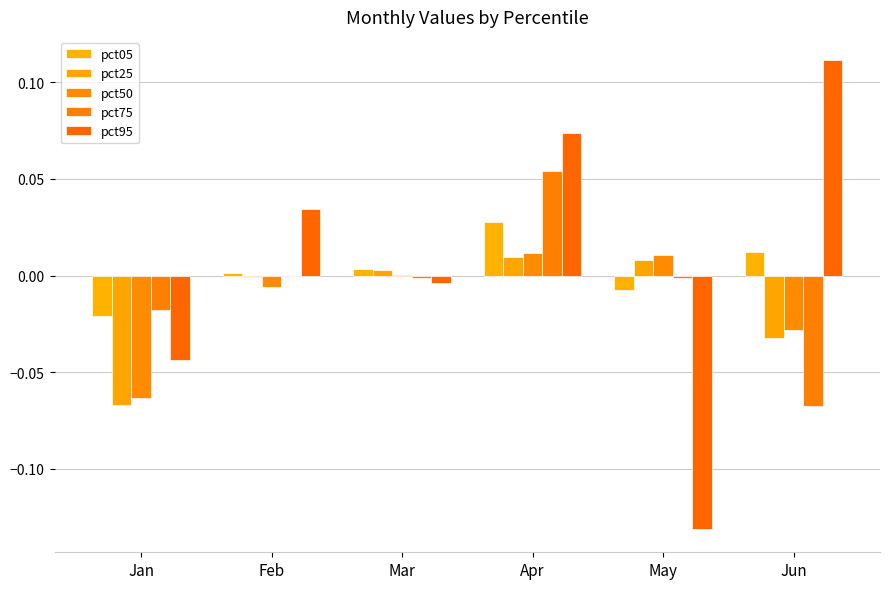

True or false: pct75 has a value of -0.1 at Jun.

False